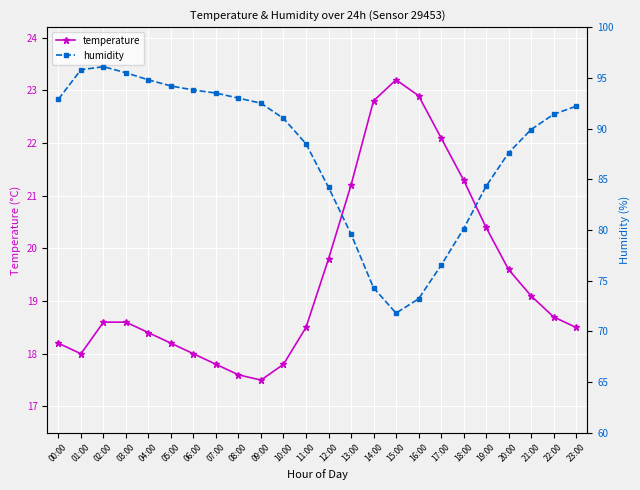

What position from the left is 02:00?

3